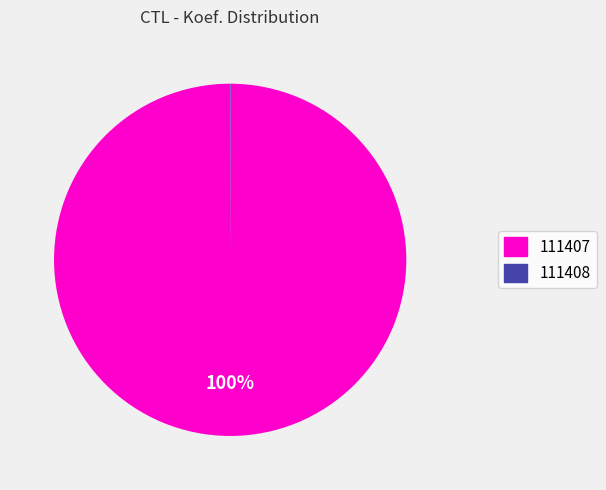

To the nearest percent, what is the difference between the largest and smallest slice percentages?

100%